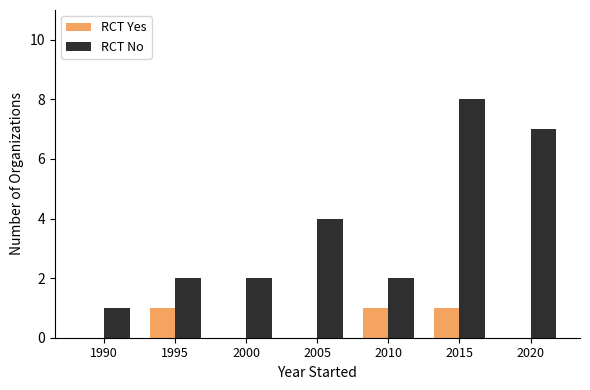

At which category is the sum across all series the highest?

2015